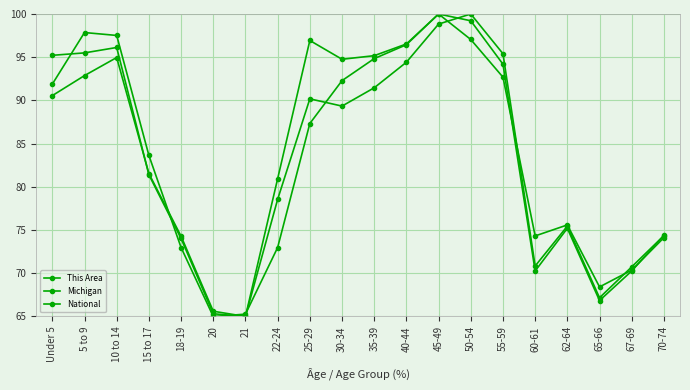

How many values in the This Area series are below 87?

10